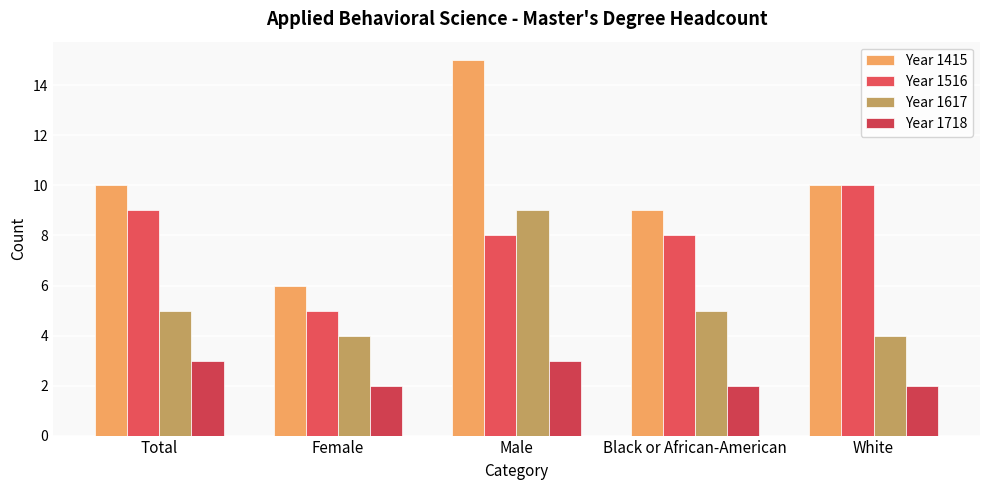

Is it true that Year 1516 equals 10 at White?

True